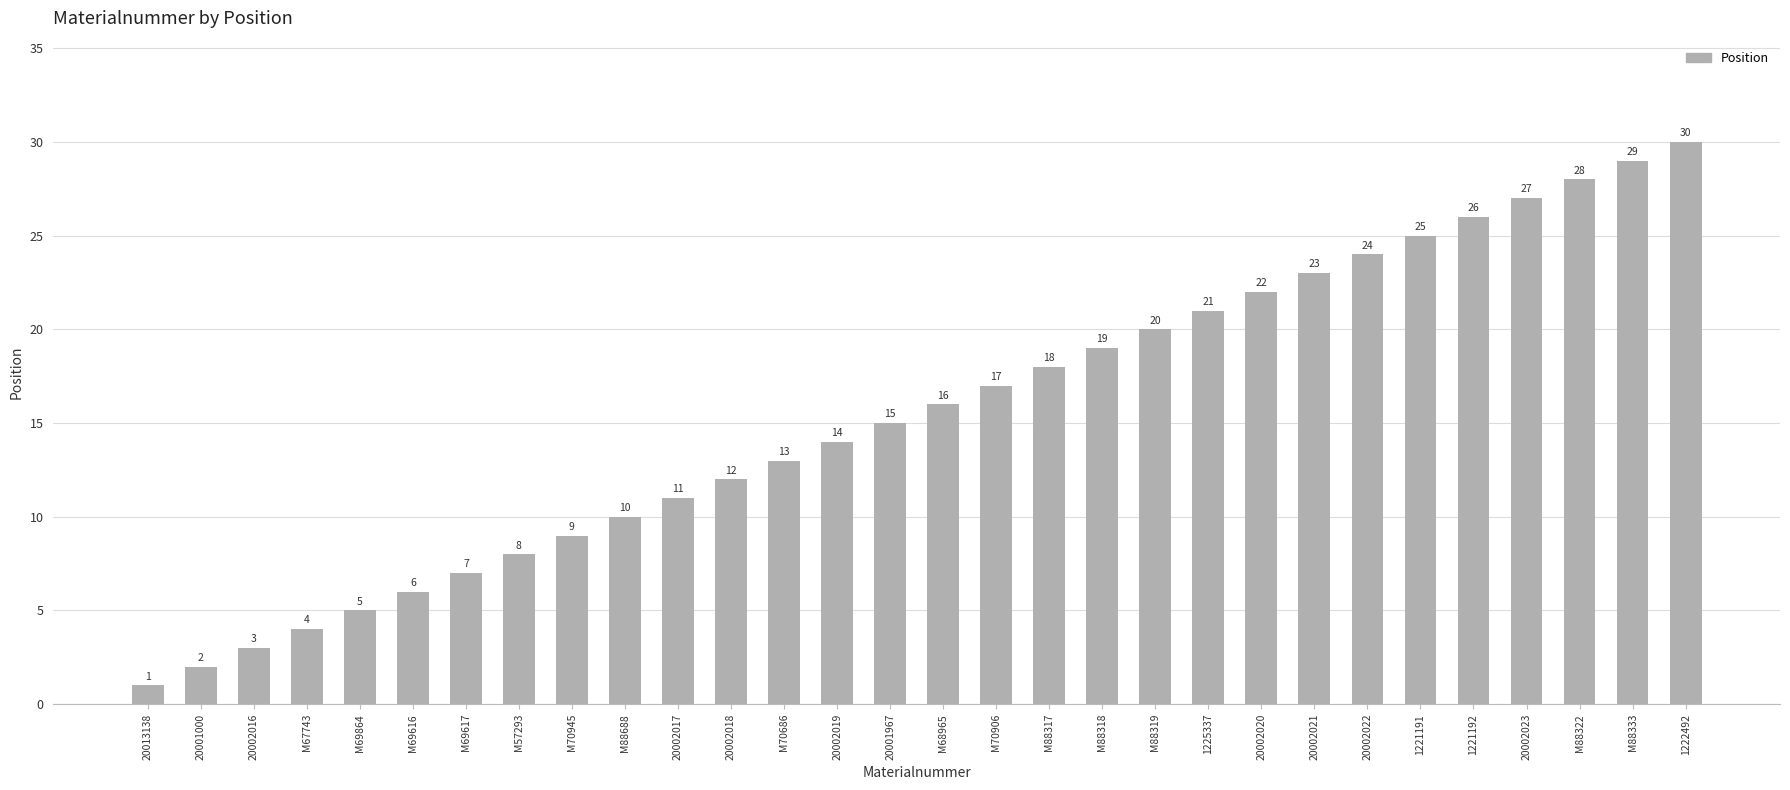

Reading right to left, transcribe all the data shown in this chart.

30	29	28	27	26	25	24	23	22	21	20	19	18	17	16	15	14	13	12	11	10	9	8	7	6	5	4	3	2	1